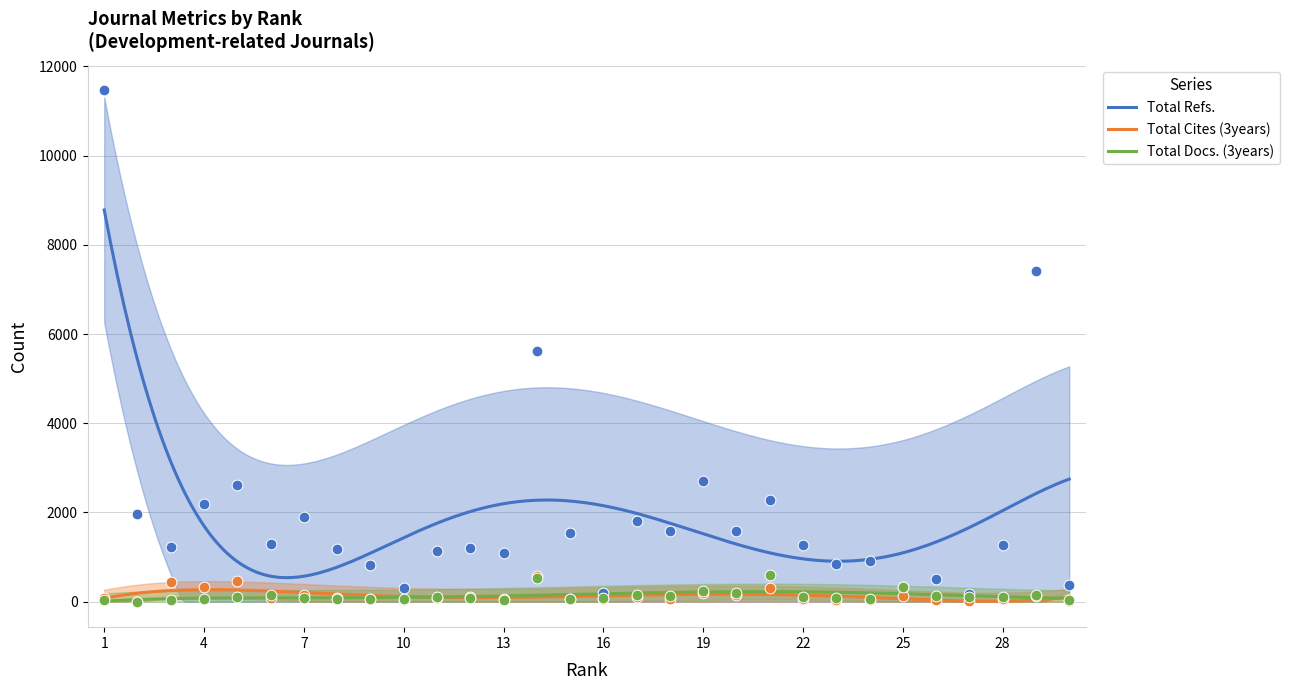

At how many categories does at least one series exceed 10255?

1